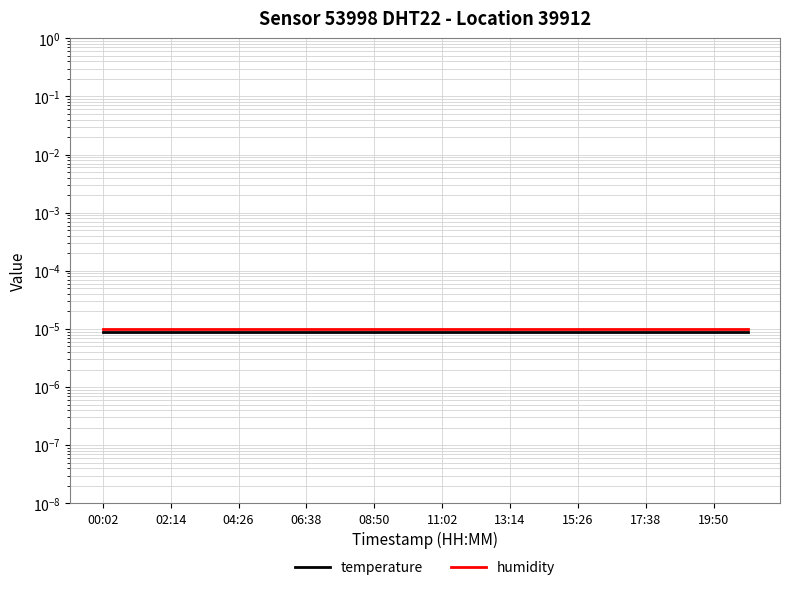

What are all the series names shown in the legend?

temperature, humidity